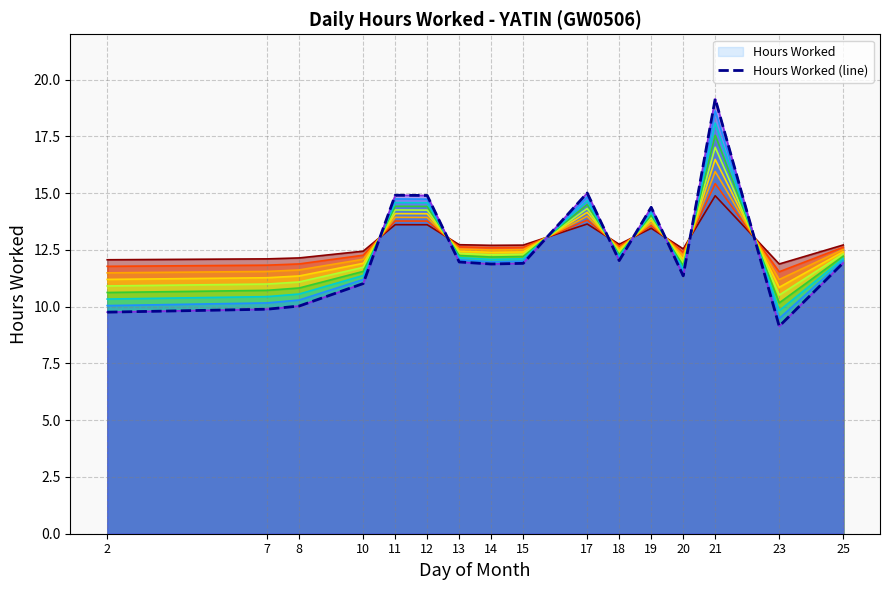

Which category has the highest value across all series?

21